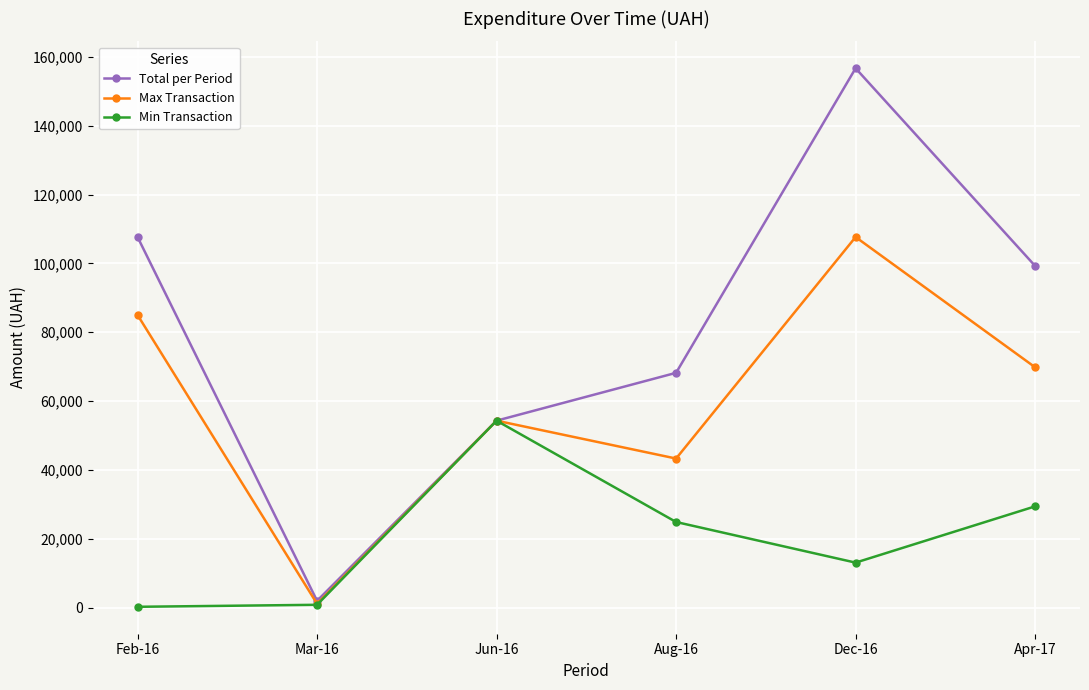

What is the label of the 5th point from the right?

Mar-16